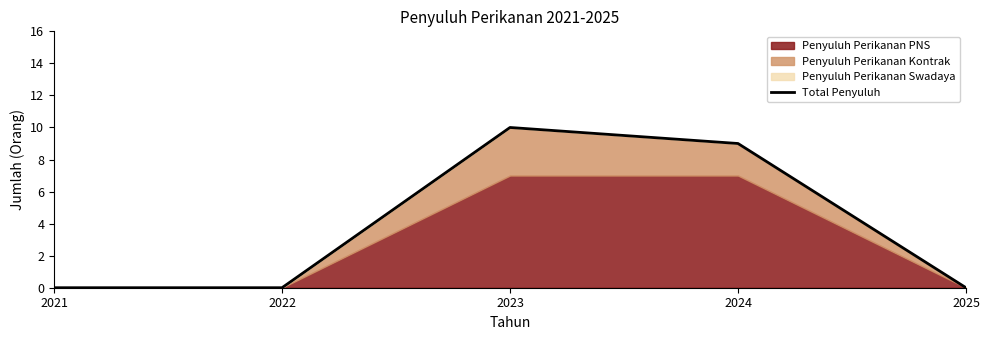

What is the change in value from 2022 to 2023?

+10